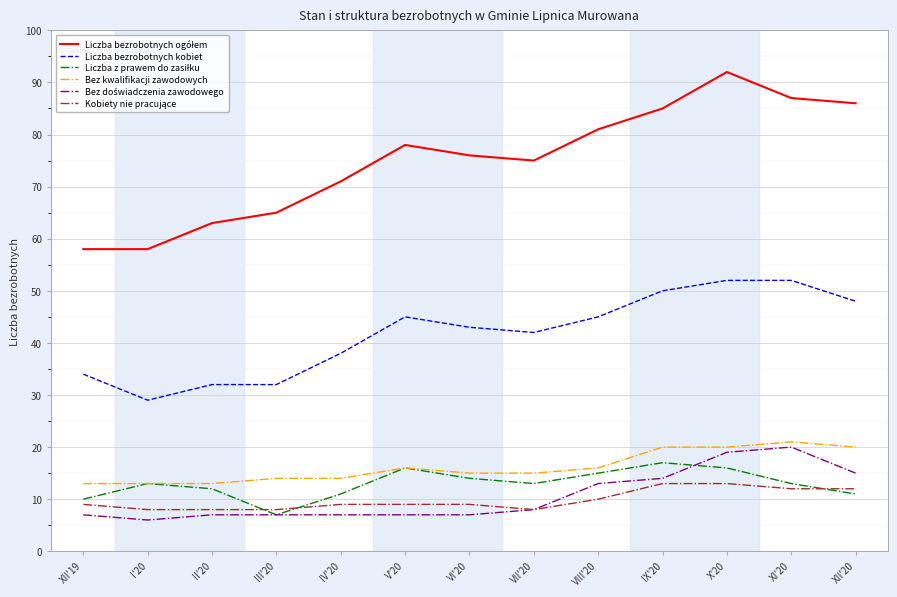

True or false: Liczba bezrobotnych kobiet has a value of 57 at XII'19.

False